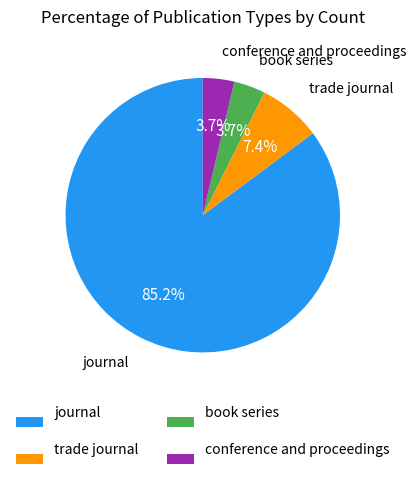

What is the ratio of the value at journal to the value at trade journal?

11.5